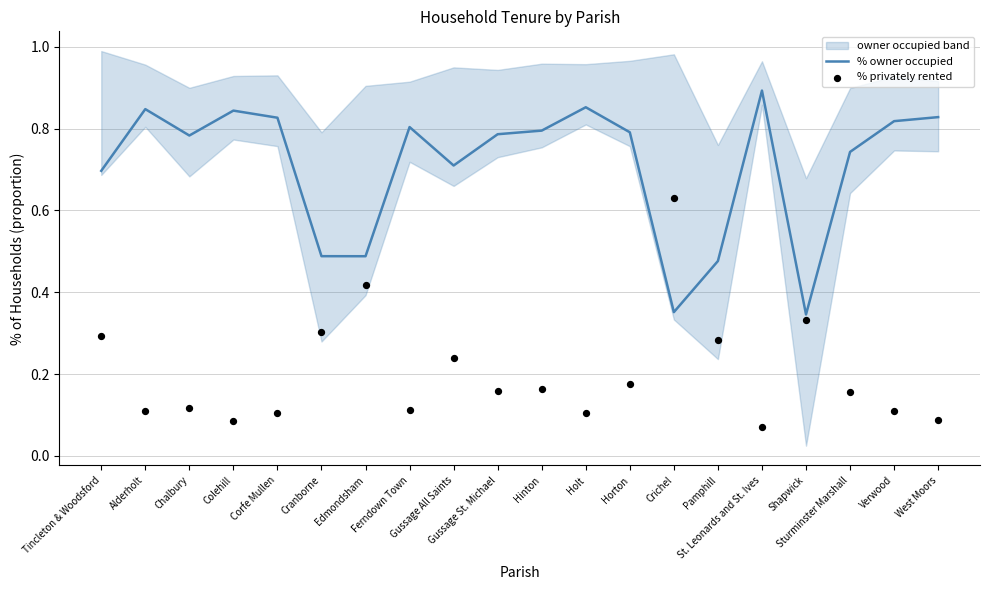

What are all the series names shown in the legend?

% owner occupied, % privately rented